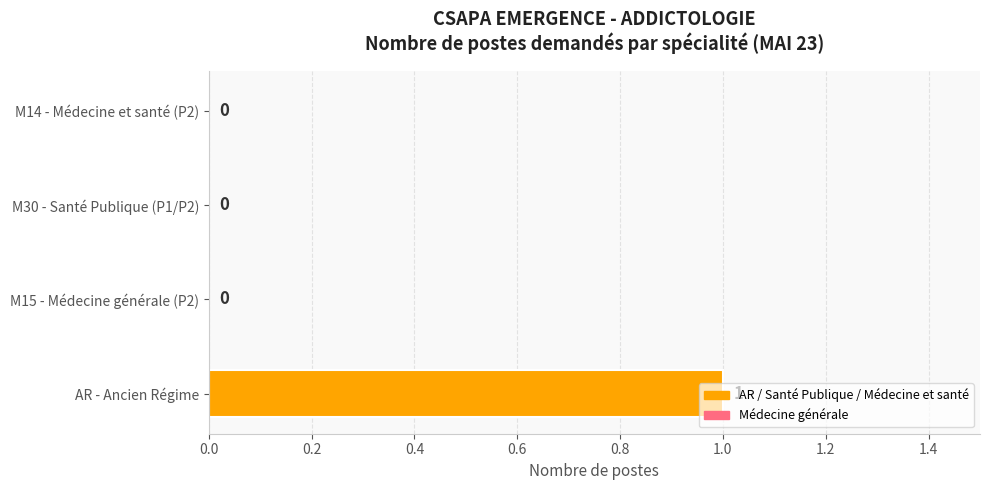

Which category has the highest value across all series?

AR - Ancien Régime